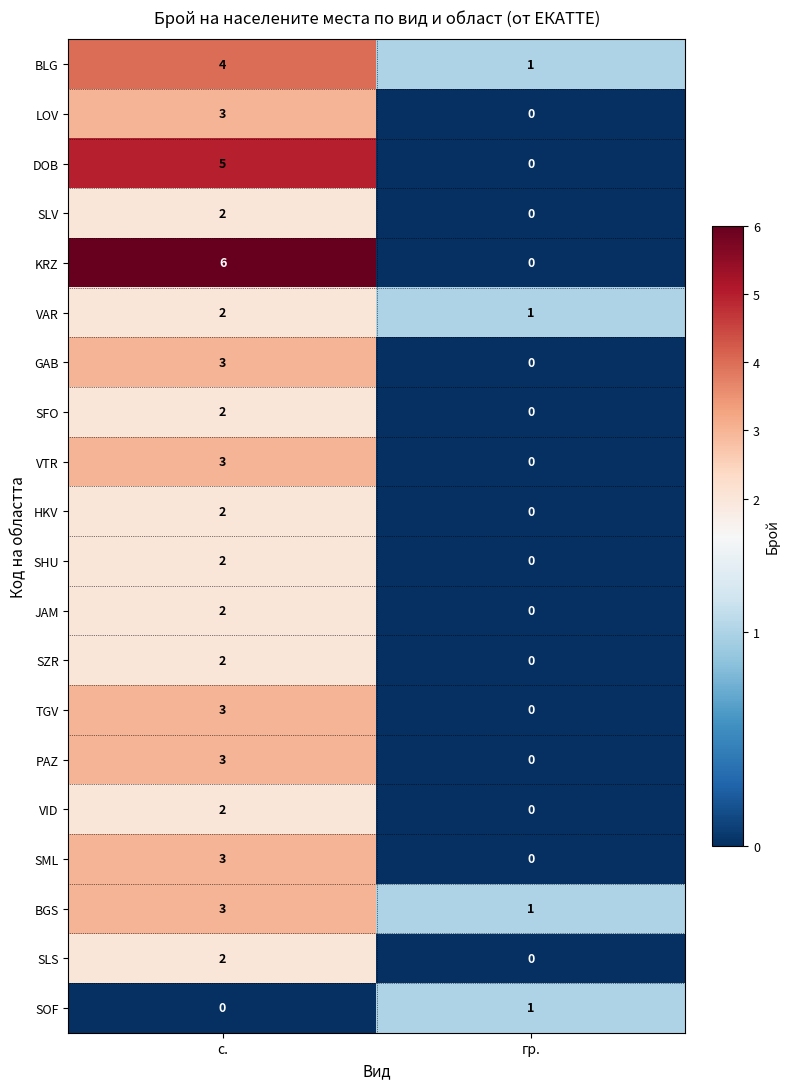

Which series has the largest range (max minus min)?

KRZ